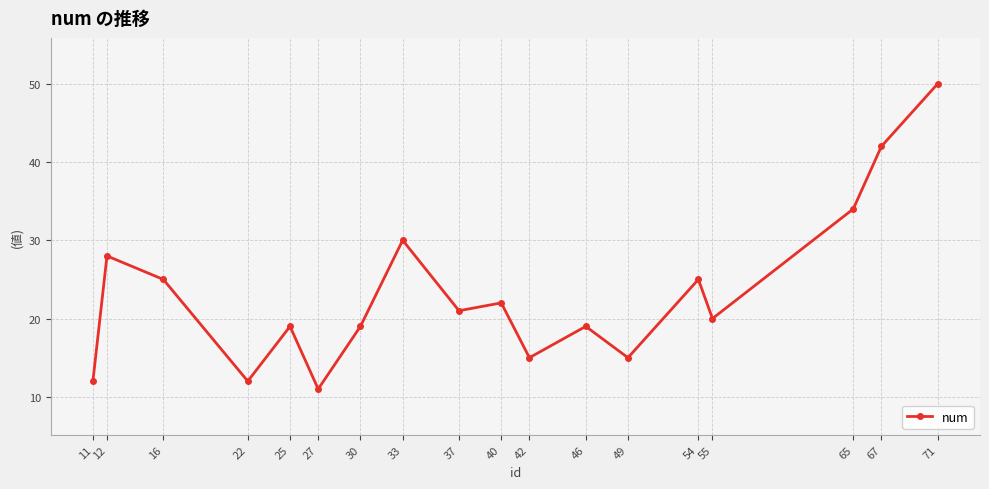

Reading left to right, what are all the values shown in this chart?

12	28	25	12	19	11	19	30	21	22	15	19	15	25	20	34	42	50